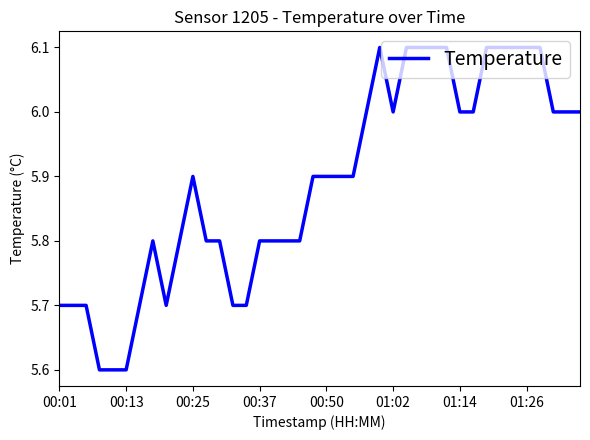

What is the greatest value displayed?

6.1